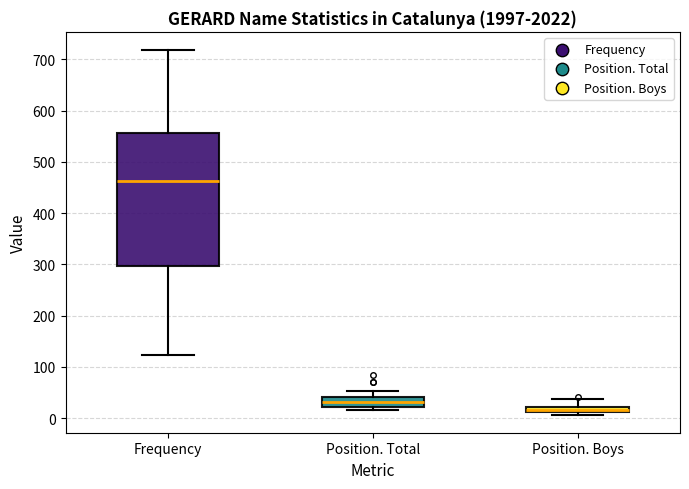

Which box's median line is the highest?

Frequency